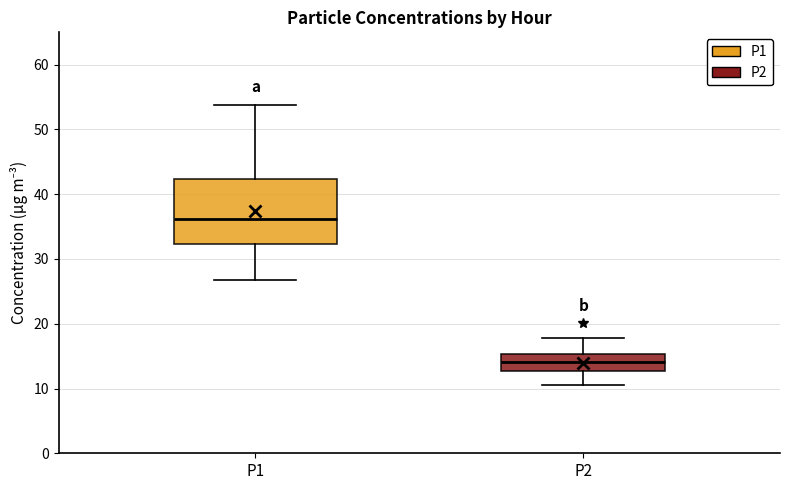

Where does the median line of the box for P1 sit on the y-axis? The values are not printed on the chart, so give them approximately, as read against the axis.

36